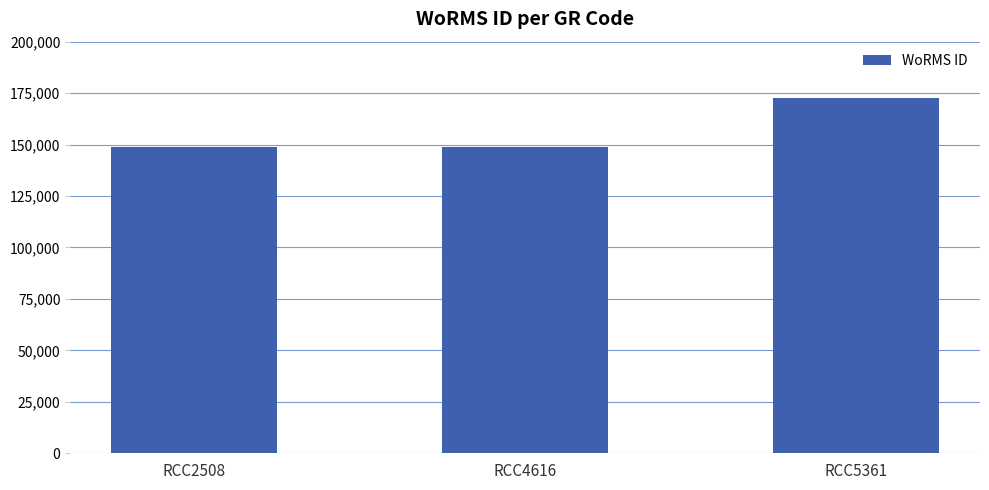

Reading left to right, extract all data points from this chart.

149028	149028	172419